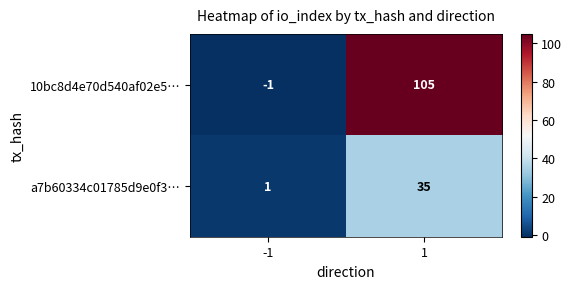

Reading left to right, transcribe all the data shown in this chart.

10bc8d4e70d540af02e5…: -1=-1	1=105
a7b60334c01785d9e0f3…: -1=1	1=35